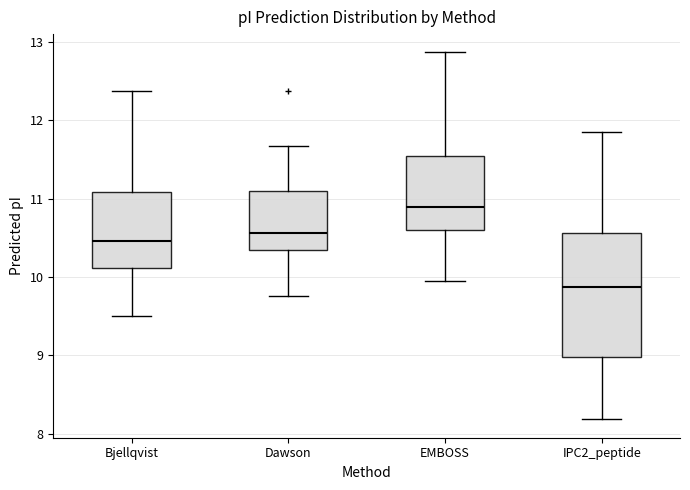

Reading left to right, transcribe this box plot: for each box, give where its median line is, the range the box spans, and where its two whiskers end, as read against the y-axis. The values are not printed on the chart, so give them approximately, as read against the axis.

Bjellqvist: median 10.5, box 10.1 to 11.1, whiskers 9.5 to 12.4
Dawson: median 10.6, box 10.4 to 11.1, whiskers 9.8 to 11.7
EMBOSS: median 10.9, box 10.6 to 11.5, whiskers 10.0 to 12.9
IPC2_peptide: median 9.9, box 9.0 to 10.6, whiskers 8.2 to 11.9